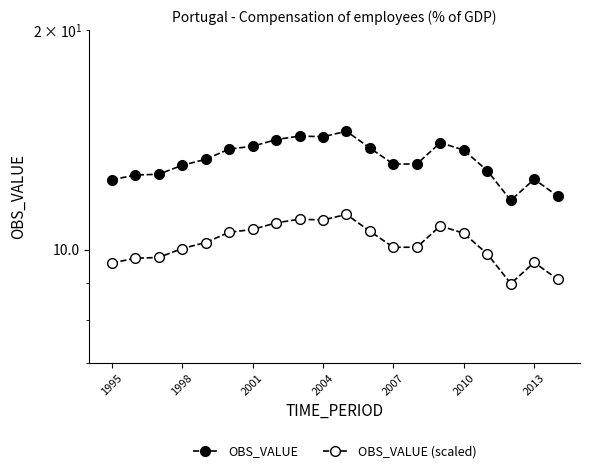

The OBS_VALUE series shows 15.5 at 17. True or false?

False